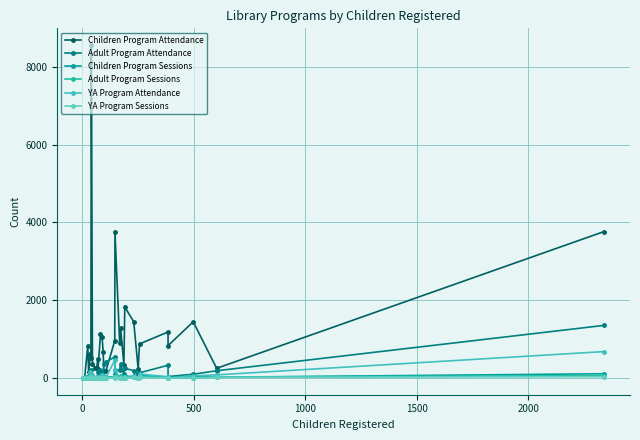

True or false: Adult Program Attendance has a value of 59 at 11.

False